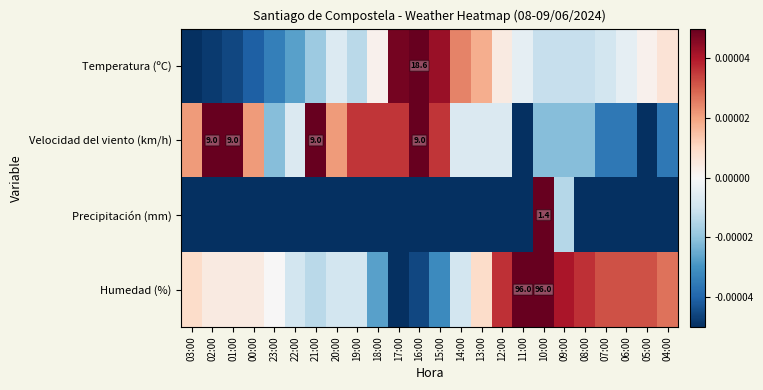

True or false: Temperatura (ºC) has a value of -0.0 at 01:00.

False